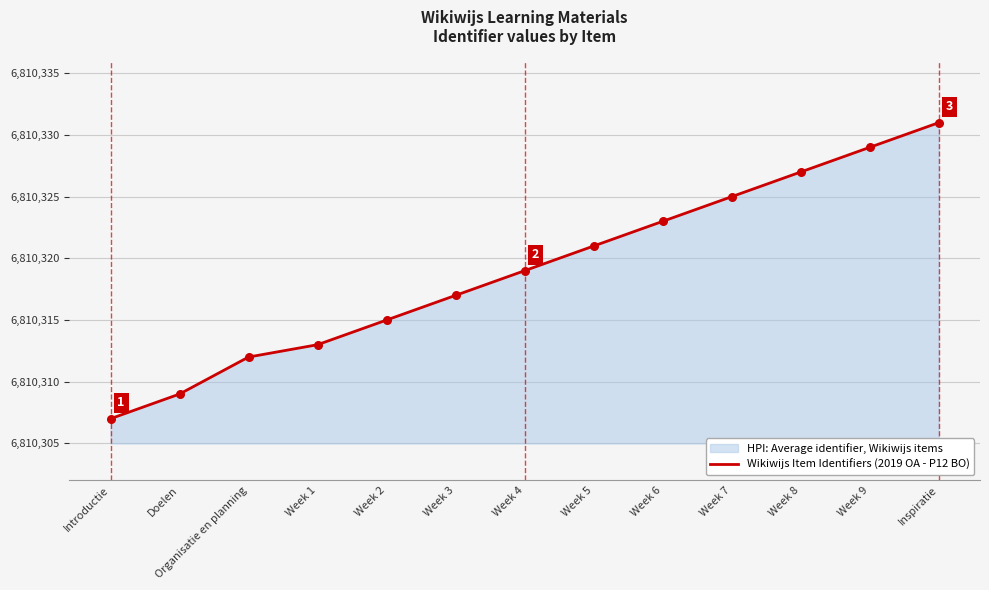

Approximately how many times larger is the value at Introductie compared to Week 7?

1.0